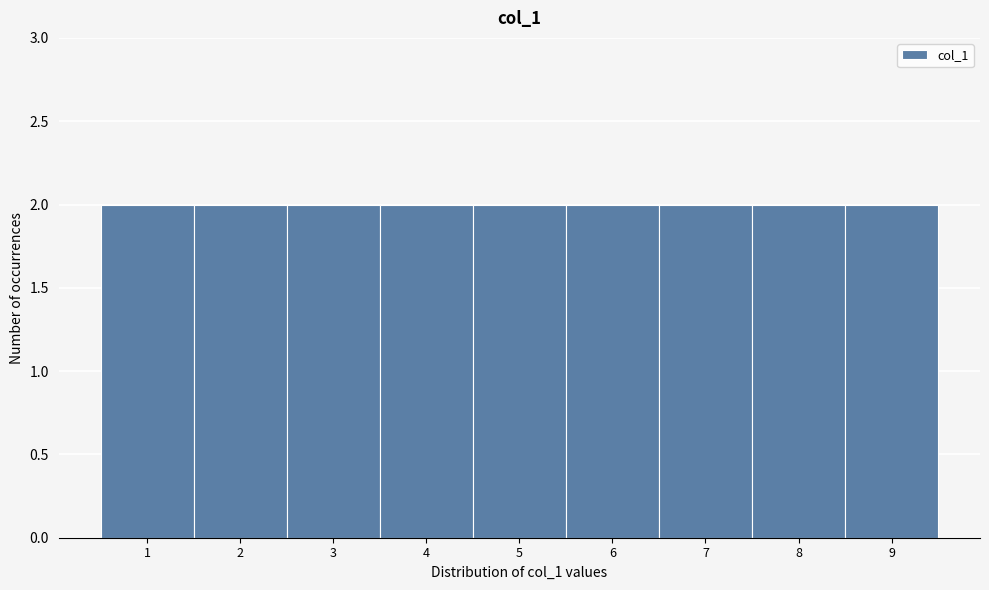

How tall is the bar that spans 7.5 to 8.5 on the x-axis? The values are not printed on the chart, so give them approximately, as read against the axis.

2